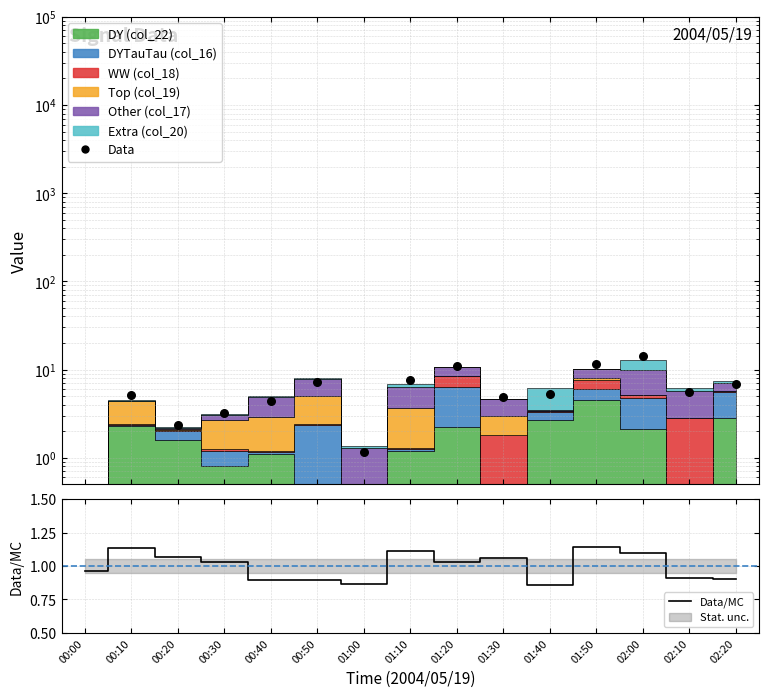

Which series has the largest total across all categories?

Data